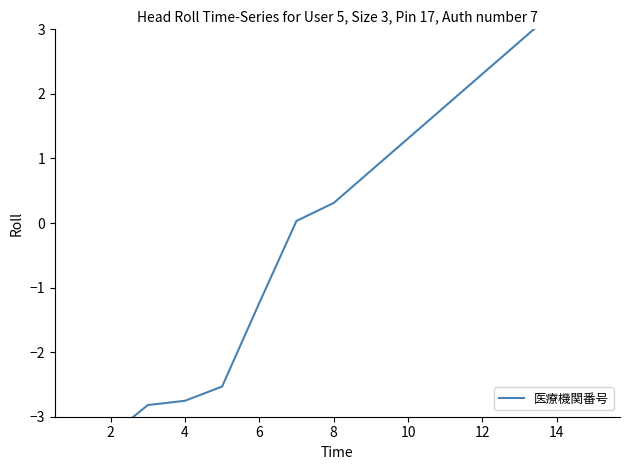

How many data points are less than 0?

6